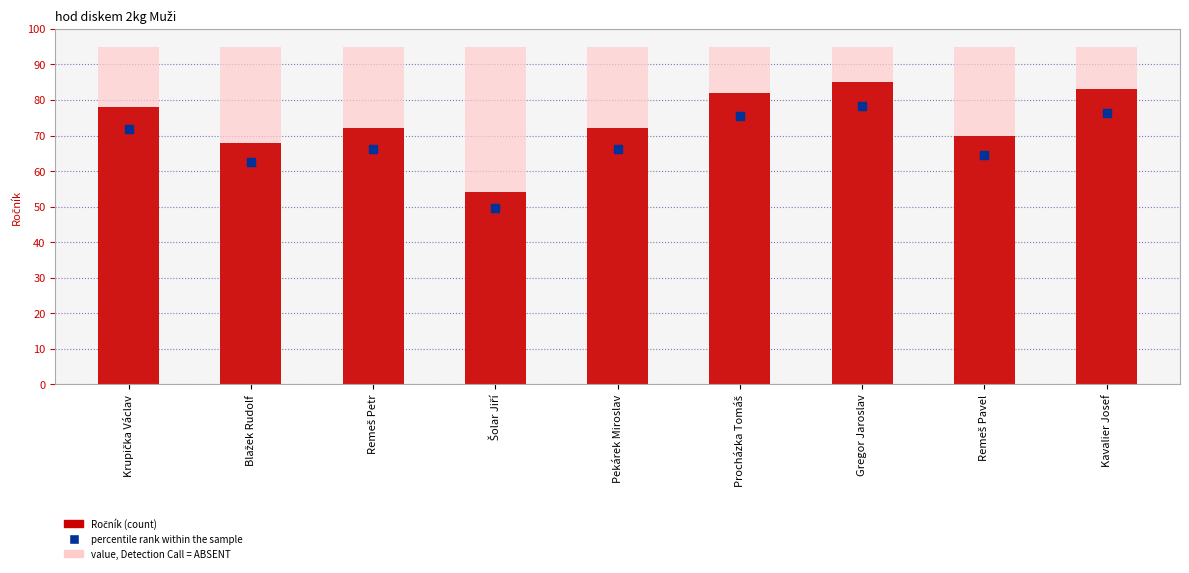

At which category is the sum across all series the highest?

Gregor Jaroslav